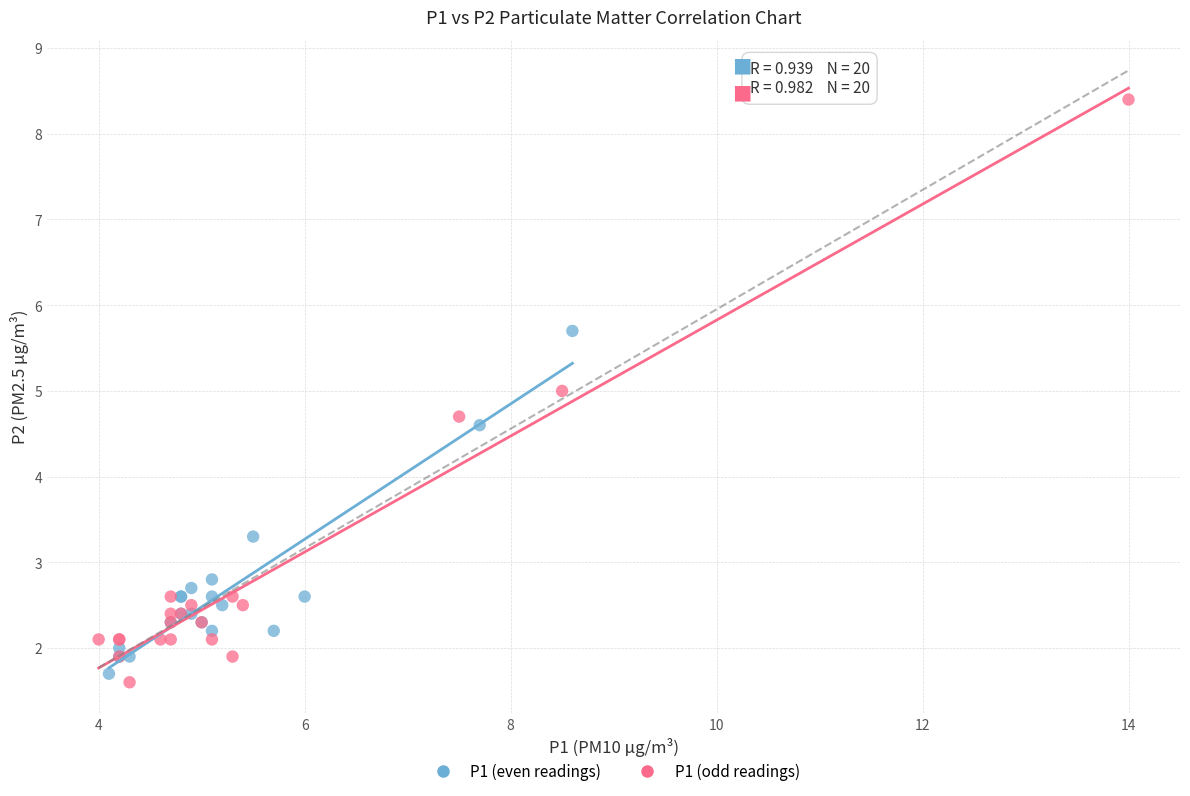

Which series reaches the maximum Y coordinate?

P1 (odd readings)